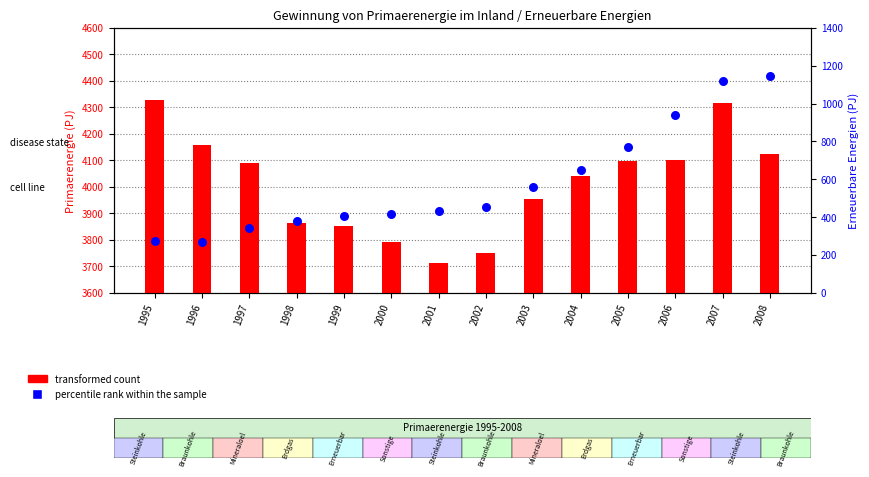

Which series has the largest total across all categories?

transformed count